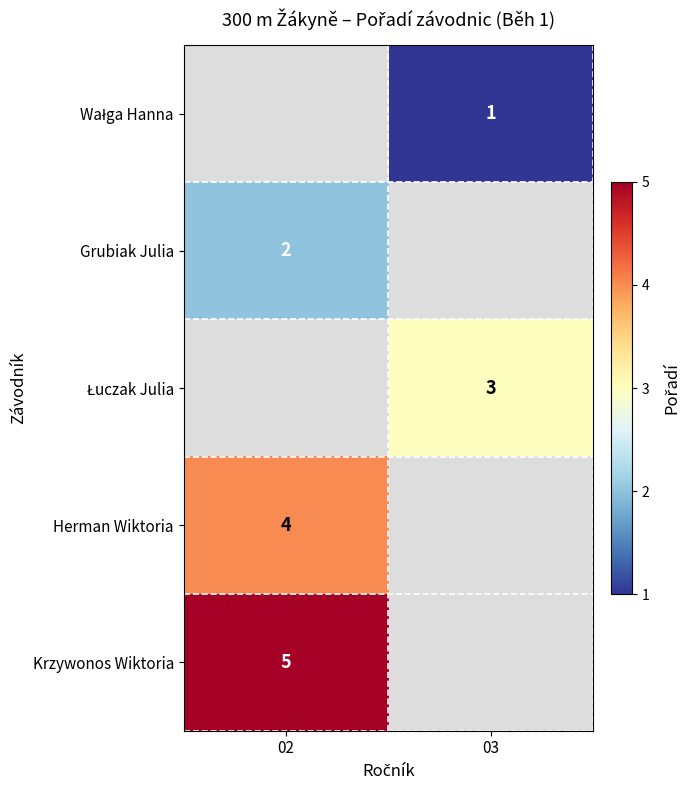

The Herman Wiktoria series shows 4 at 02. True or false?

True